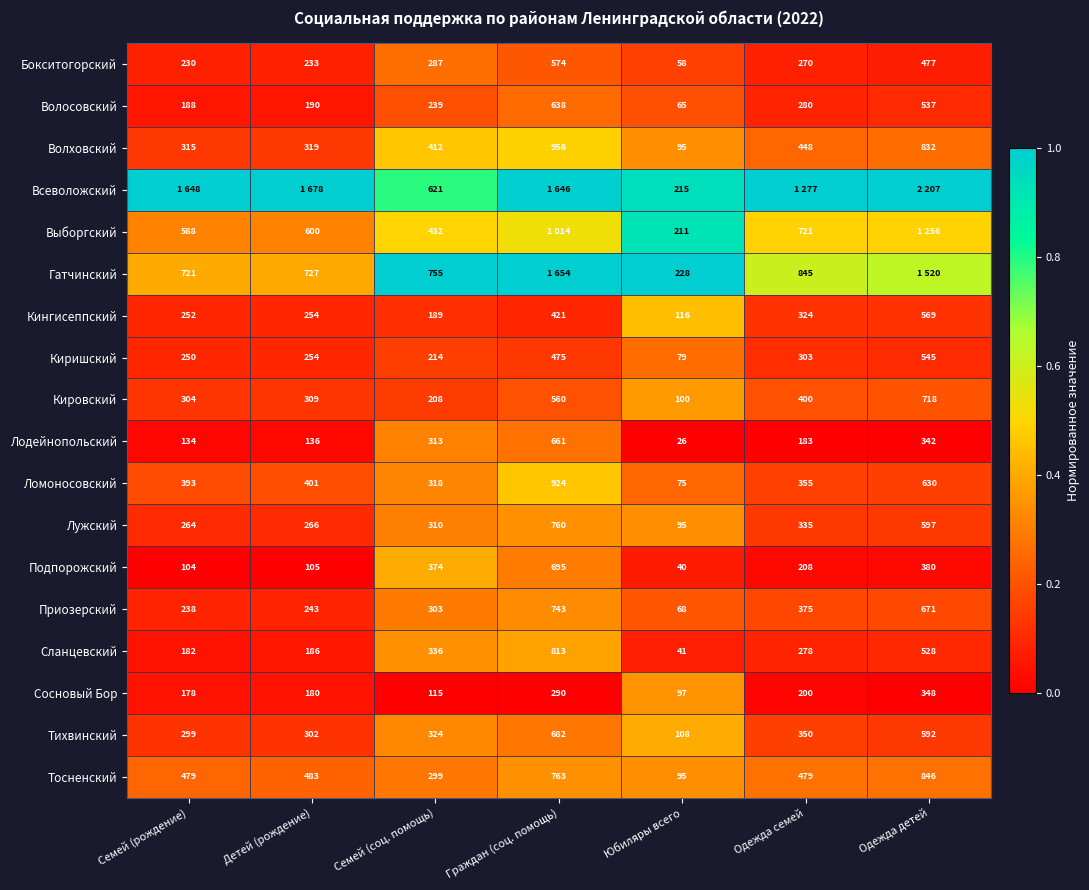

List the labels in order of Сосновый Бор value, largest first.

Одежда детей, Граждан (соц. помощь), Одежда семей, Детей (рождение), Семей (рождение), Семей (соц. помощь), Юбиляры всего